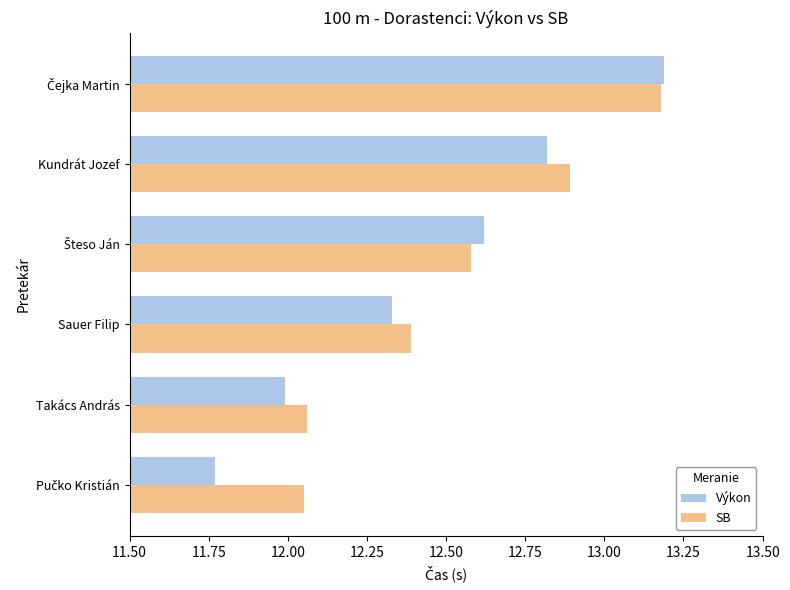

What is the maximum value shown in the chart?

13.2